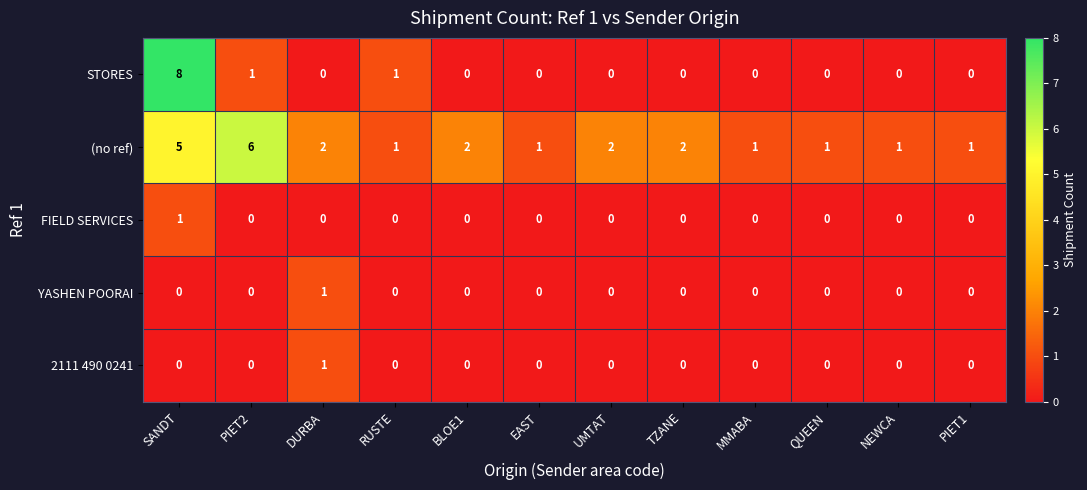

At how many categories does at least one series exceed 3?

2